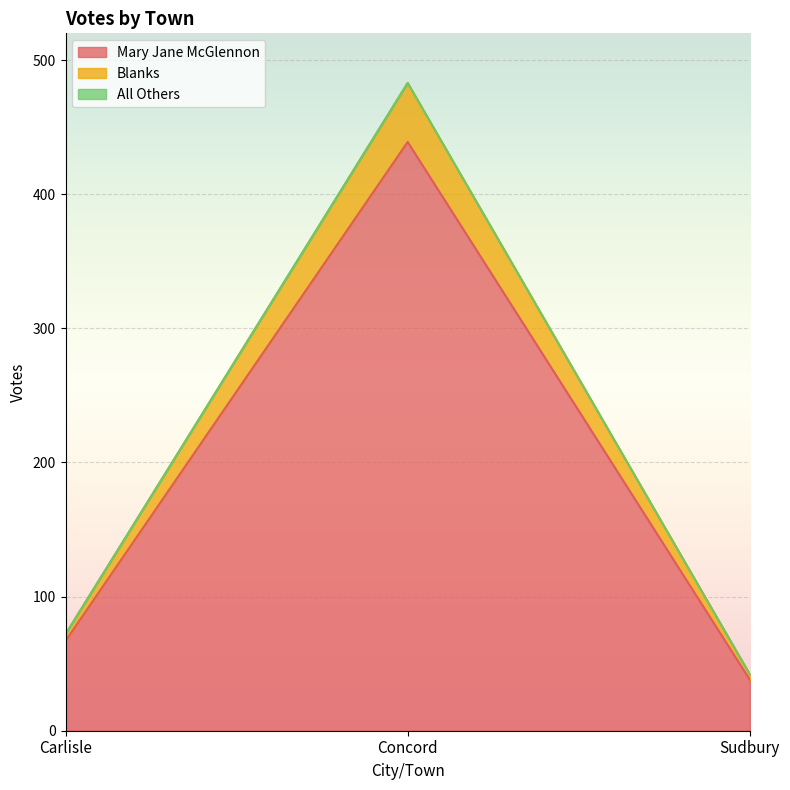

List the labels in order of Mary Jane McGlennon value, smallest first.

Sudbury, Carlisle, Concord